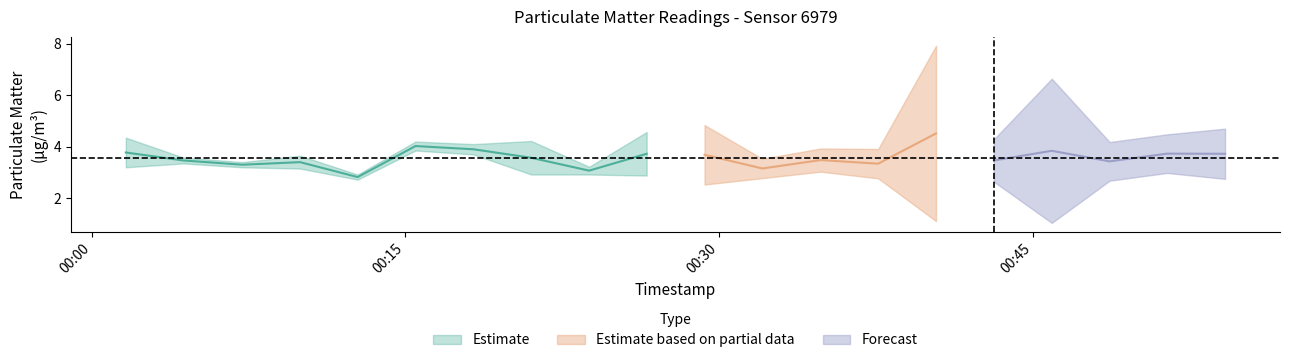

Does the chart have visible grid lines?

No